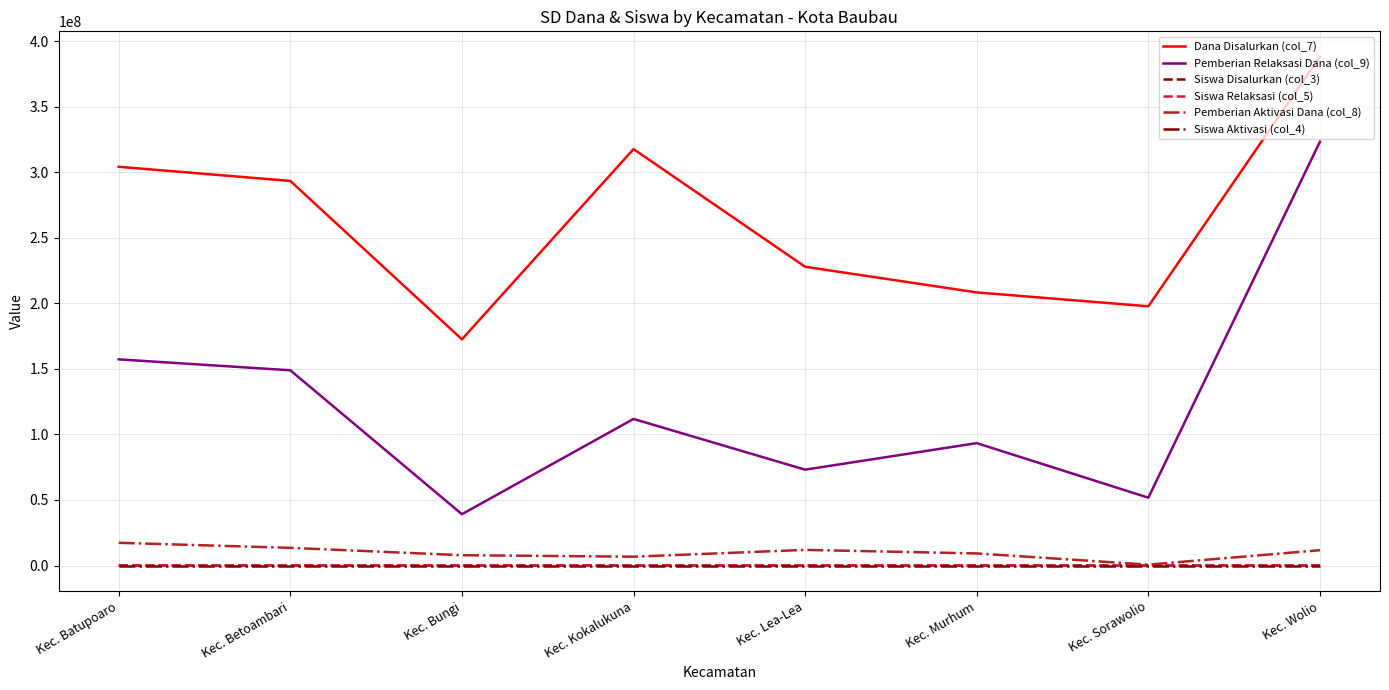

How many lines are shown in the chart?

6